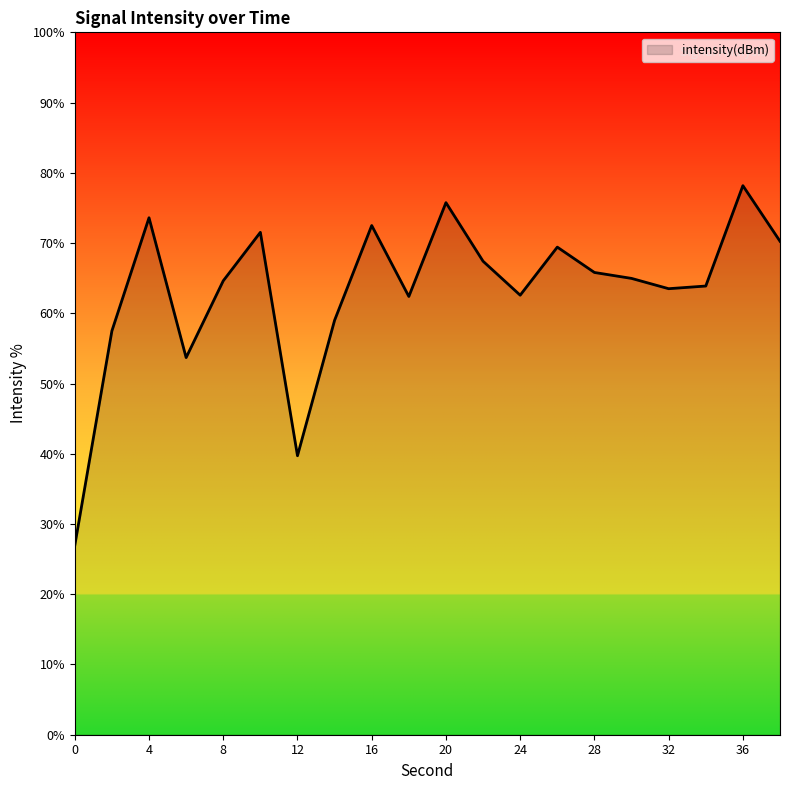

What is the smallest value displayed?

26.9